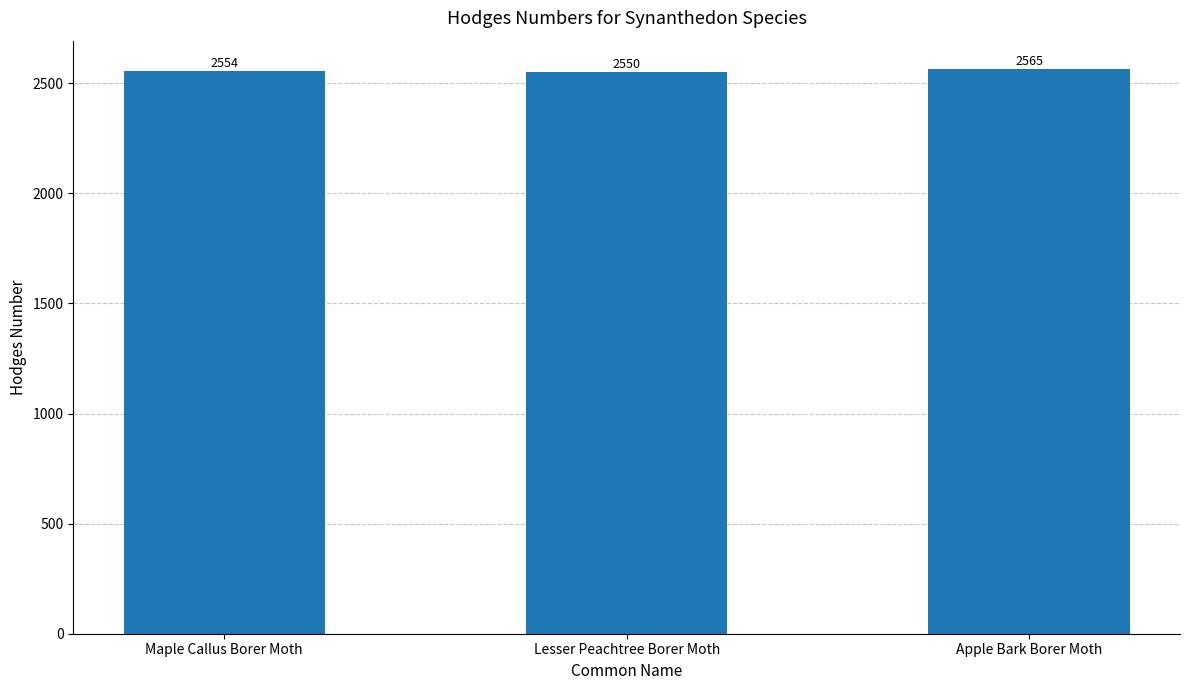

List the labels in order of value, smallest first.

Lesser Peachtree Borer Moth, Maple Callus Borer Moth, Apple Bark Borer Moth